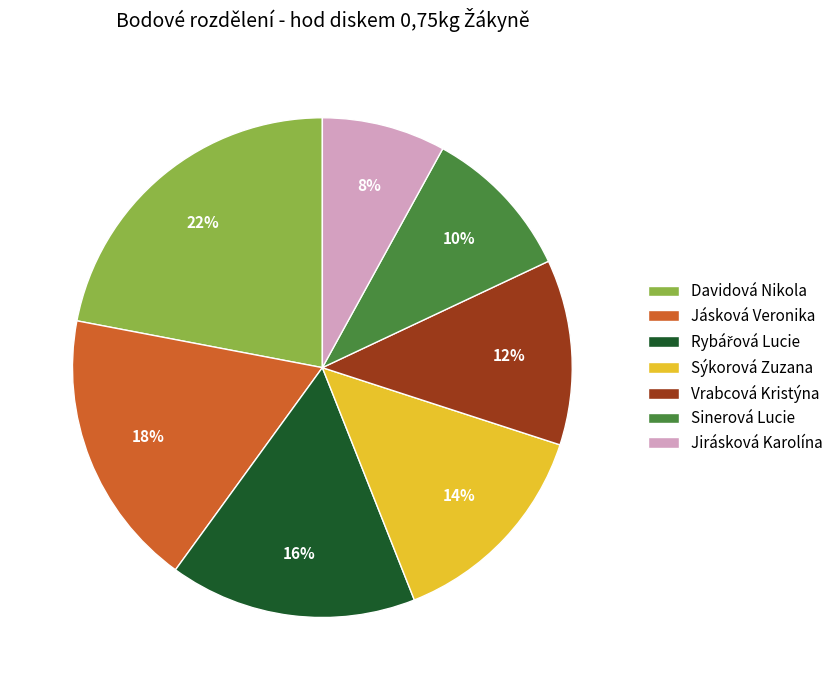

Is there a majority slice in this chart?

No